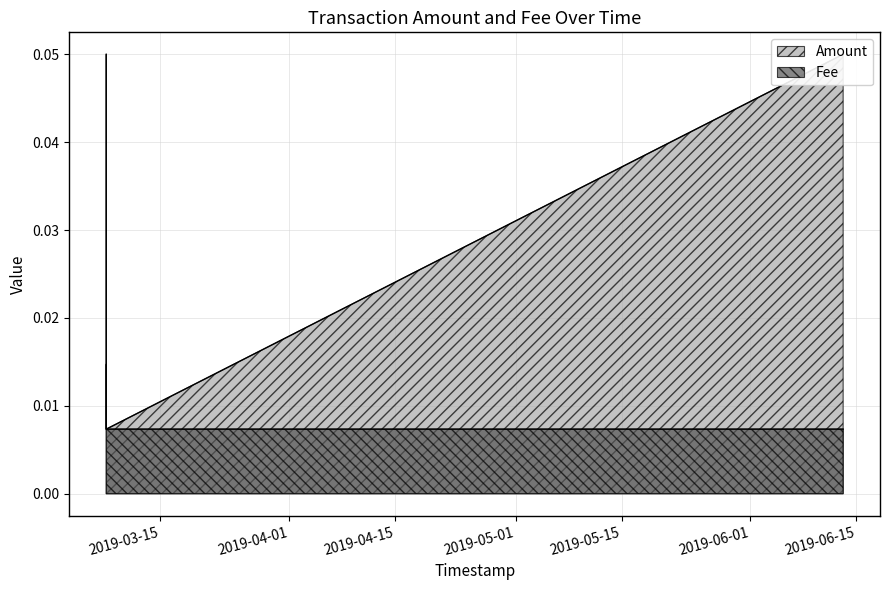

What is the label of the 3rd point from the right?

2019-03-07 20:06:27